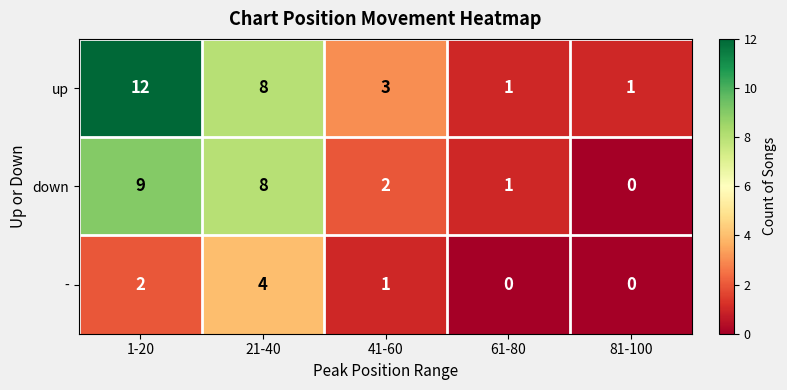

What is the sum of all up values?

25